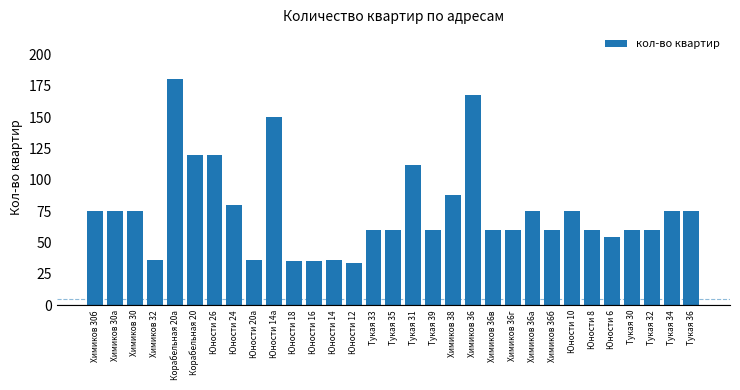

What is the approximate value at Химиков 38, to the nearest 10?

90